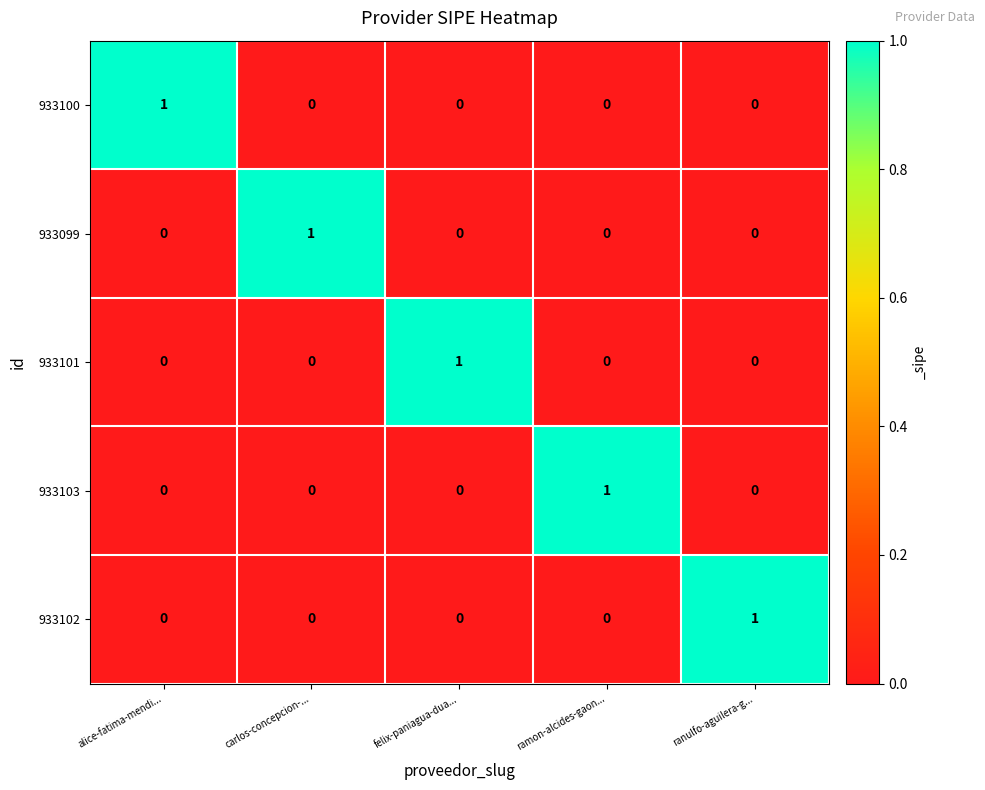

True or false: 933099 has a value of -1 at alice-fatima-mendi....

False